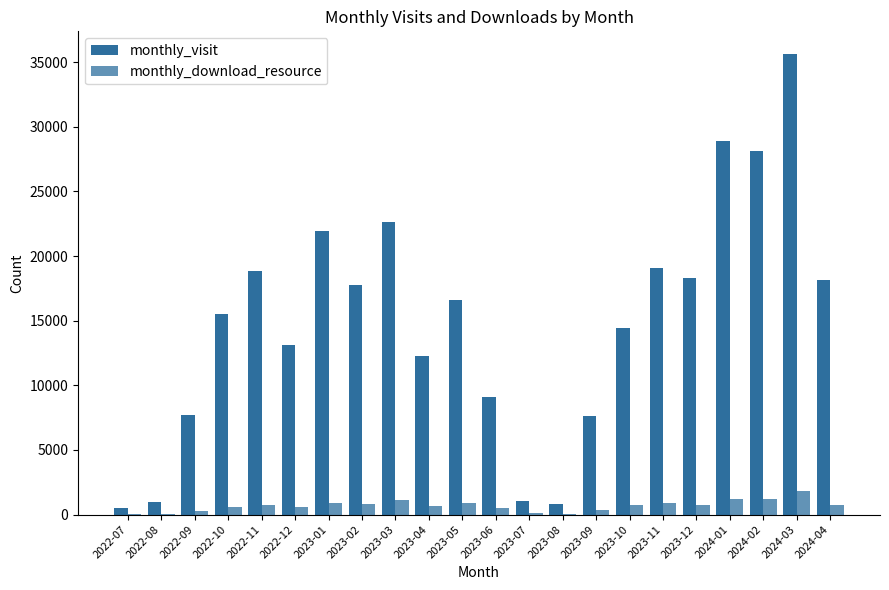

What is the greatest value displayed?

35607